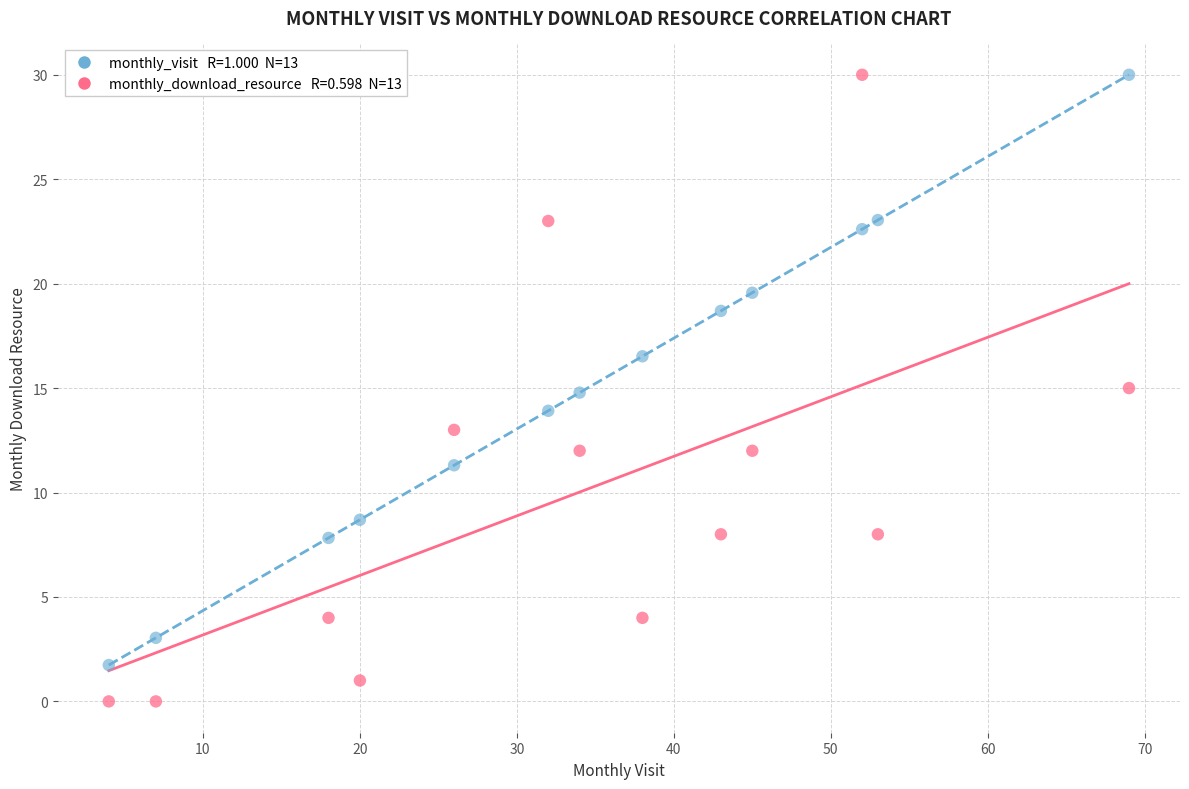

Across all data points, what is the range of X values (max minus min)?

65.0